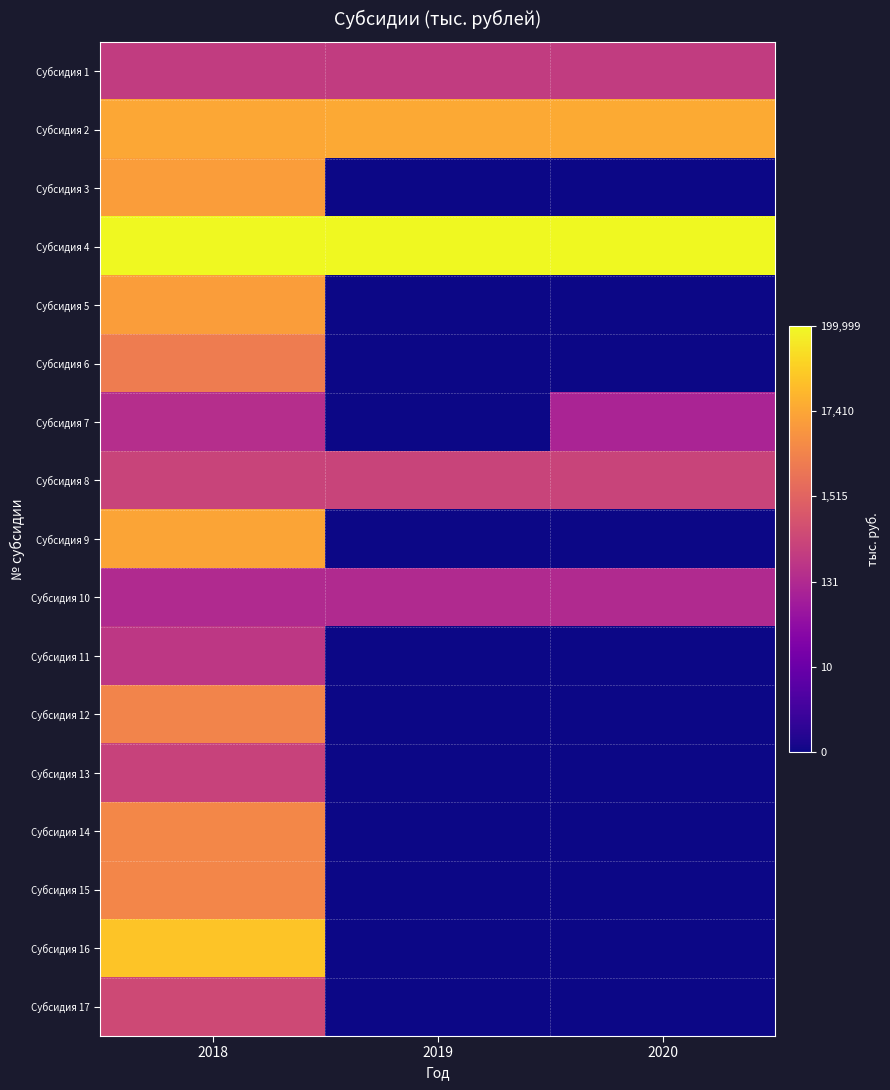

At which category is the sum across all series the highest?

2018